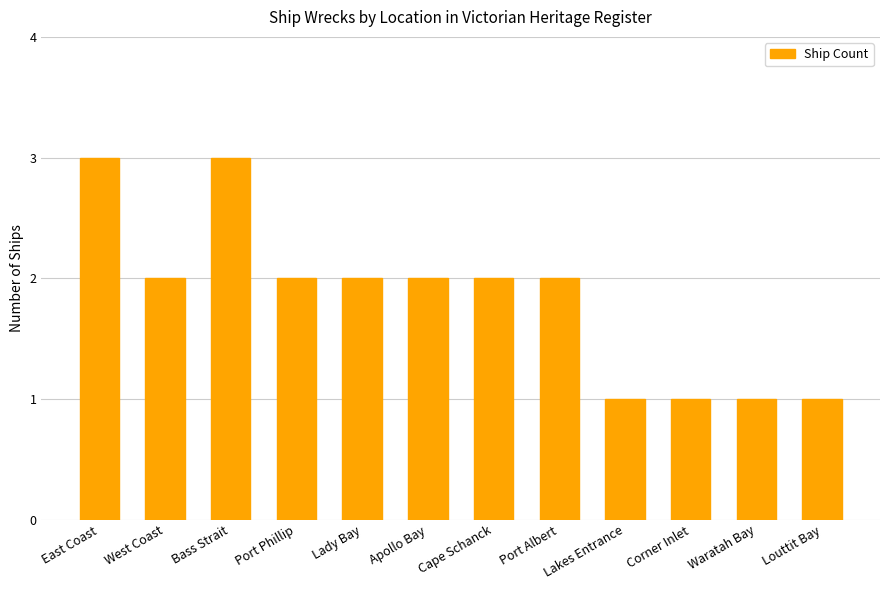

True or false: the data shows 2 at Port Phillip.

True